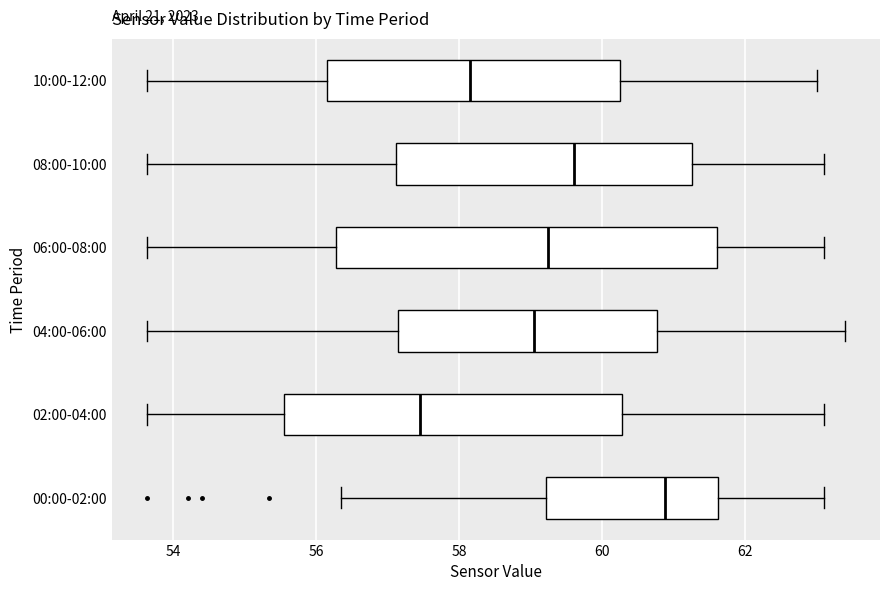

Where is the left edge of the box for 02:00-04:00 on the x-axis? The values are not printed on the chart, so give them approximately, as read against the axis.

55.6